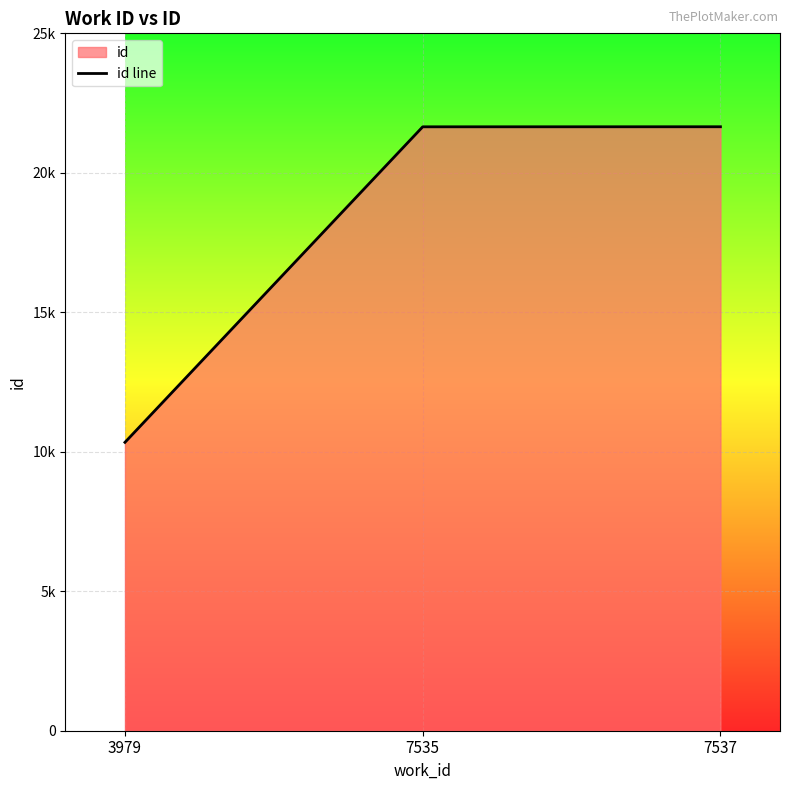

Does the chart display data point markers on the line(s)?

No